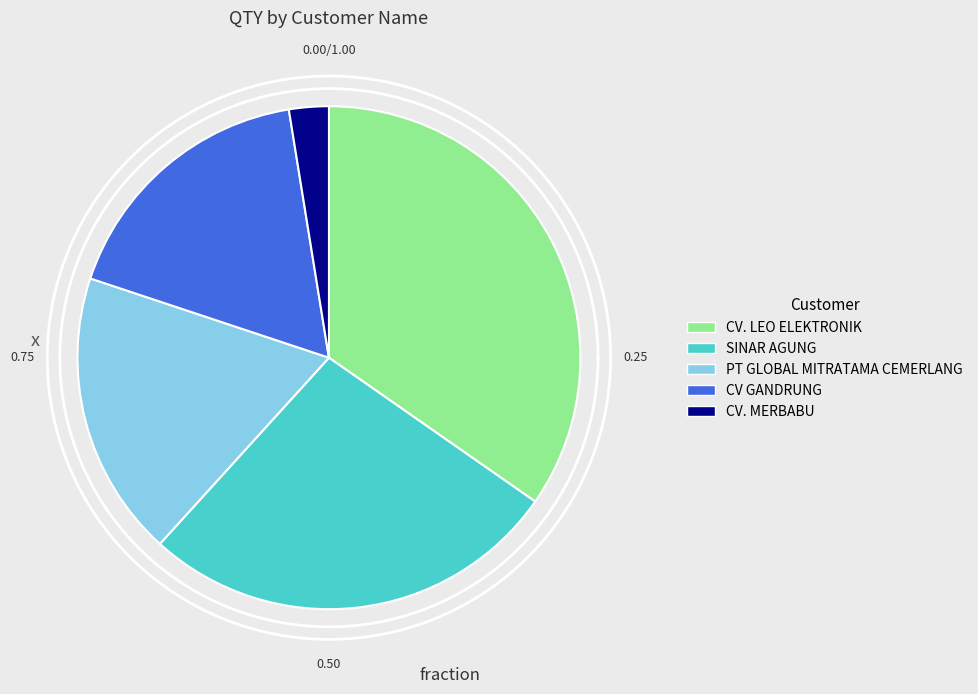

How many slices are in this pie chart?

5